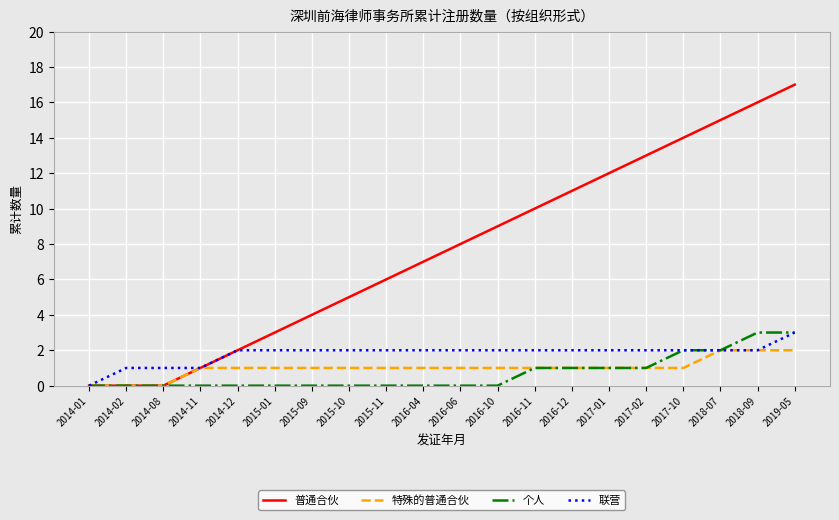

What is the difference between the maximum and second lowest values in the 特殊的普通合伙 series?

2